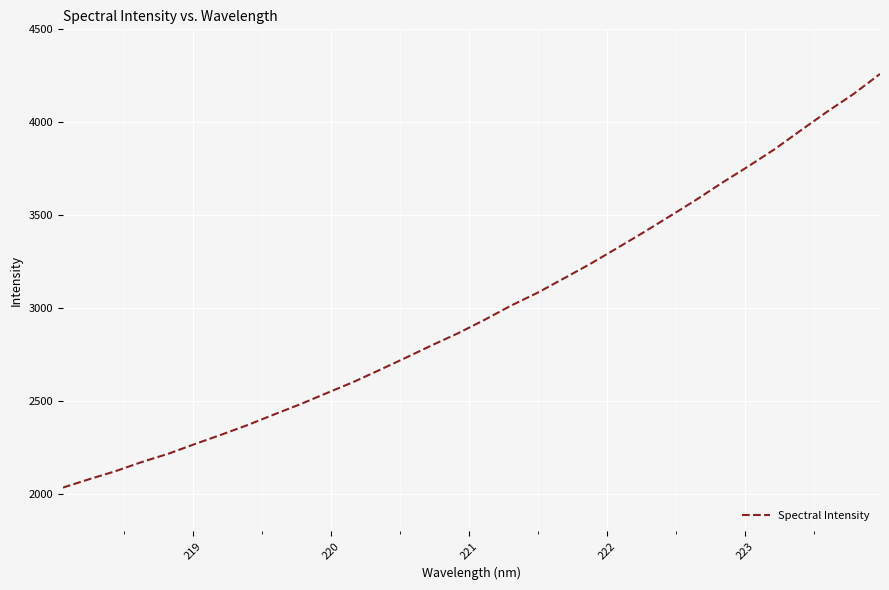

What is the smallest value displayed?

2034.2